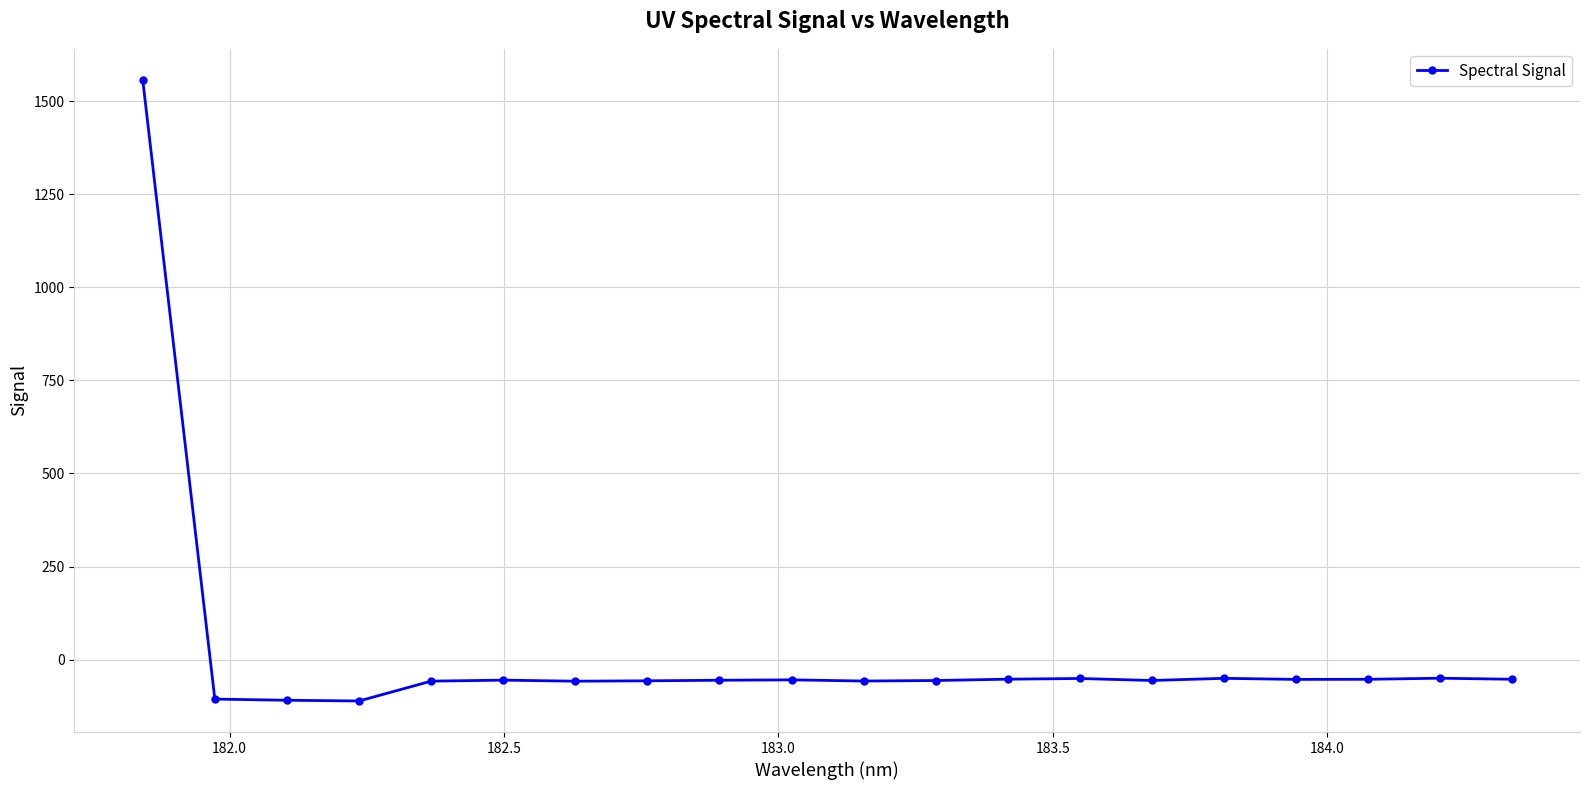

True or false: the data has more than 2 interior local peaks.

True